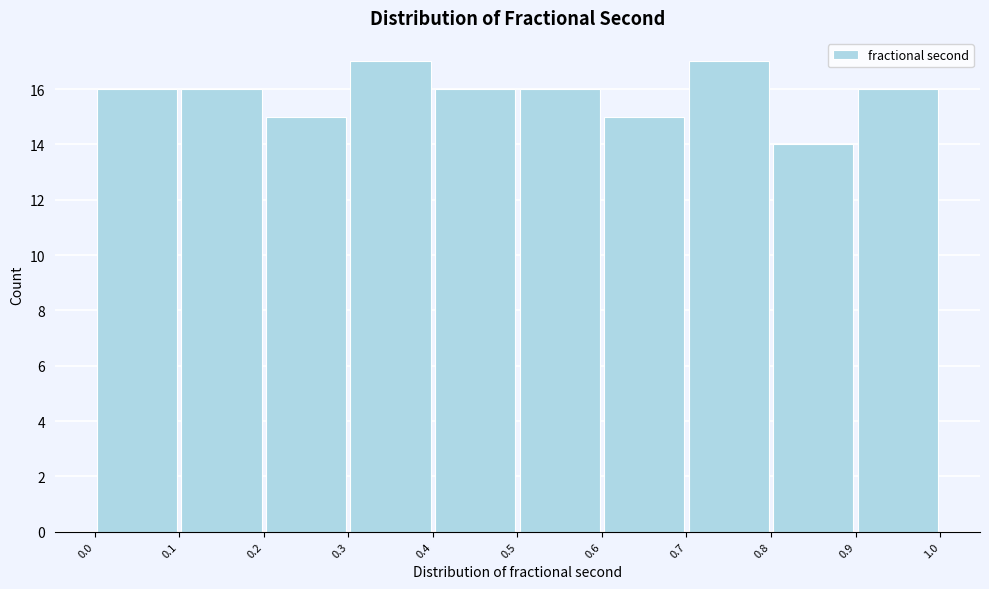

What is the height of the bar covering 0.3 to 0.4 on the x-axis? The values are not printed on the chart, so give them approximately, as read against the axis.

17